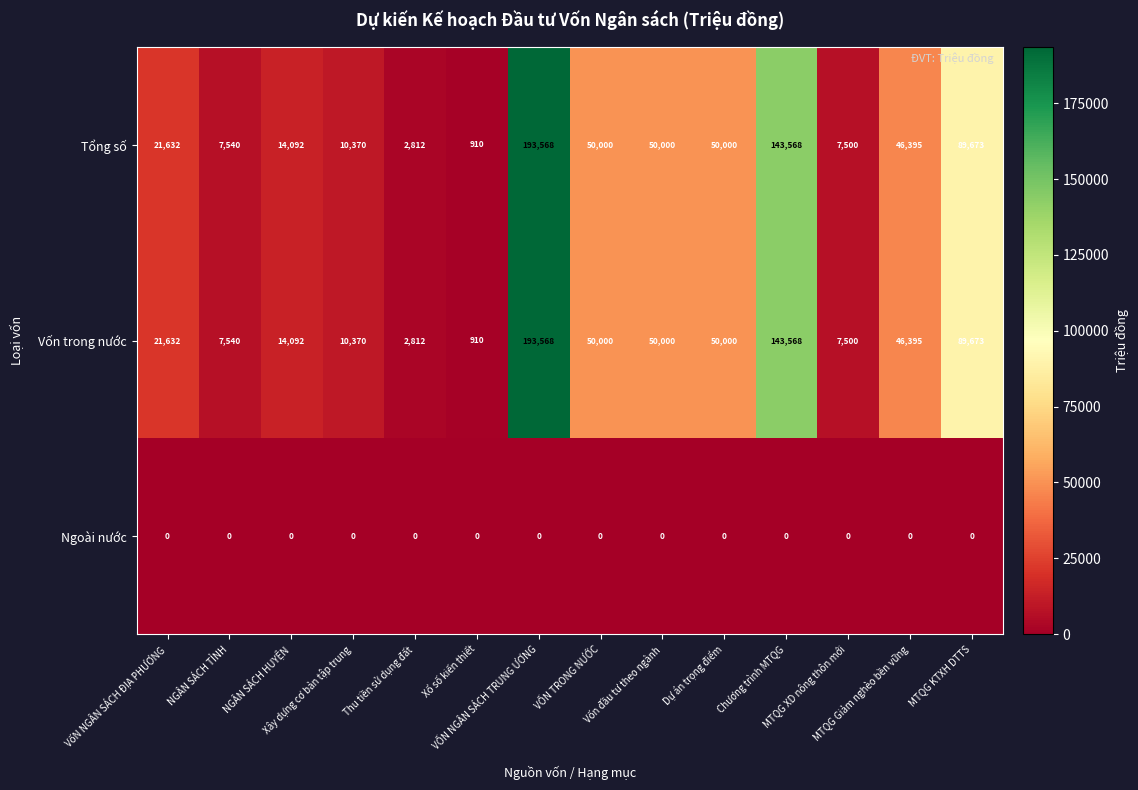

What is the maximum value shown in the chart?

193568